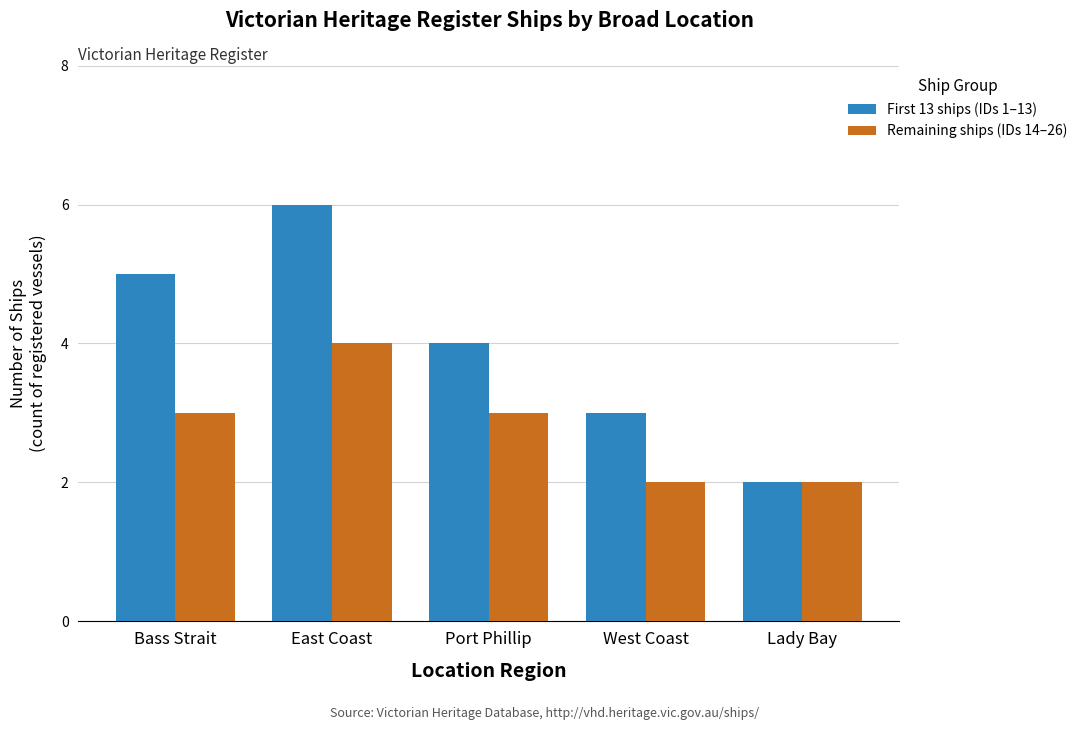

How many Remaining ships (IDs 14–26) values are between 2 and 3?

4